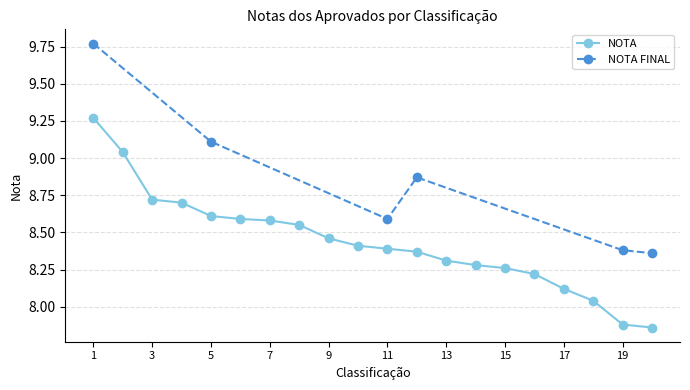

The value of NOTA at 5 is 3.0. True or false?

False